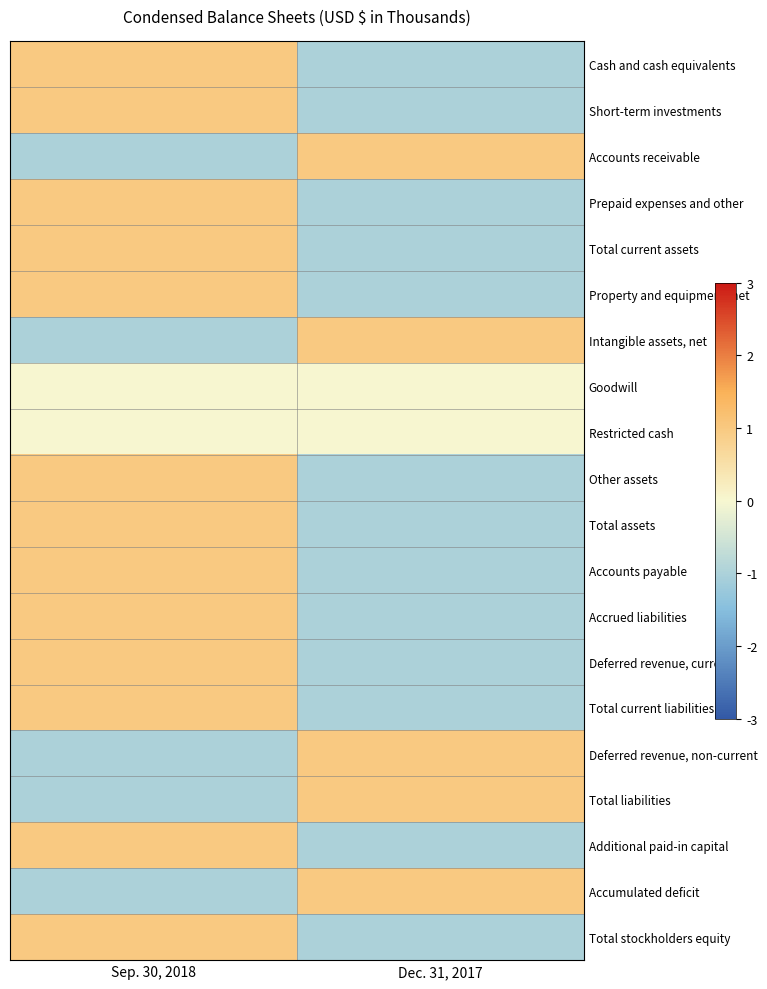

Which label corresponds to the largest value in the chart?

Sep. 30, 2018